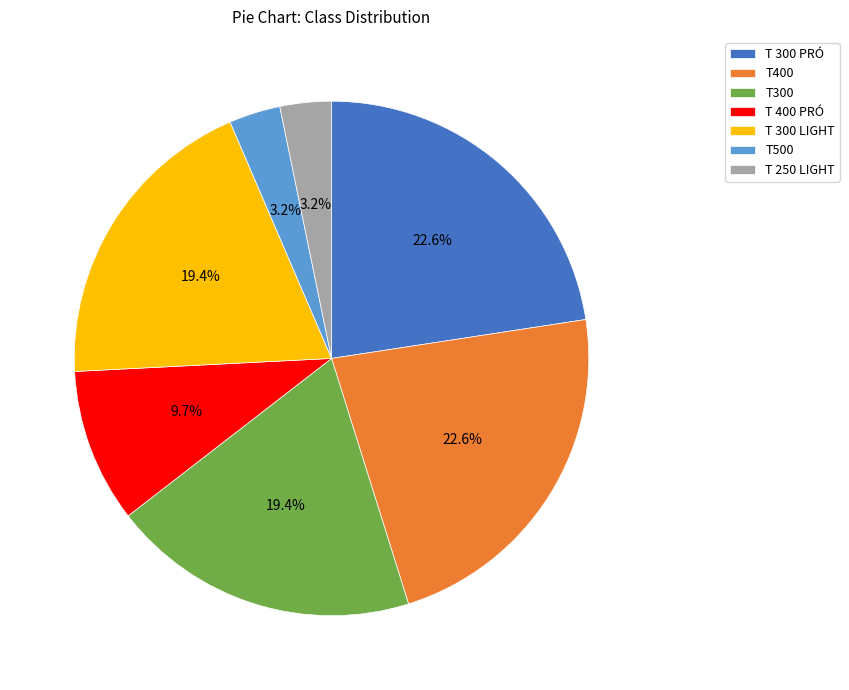

True or false: T 400 PRÓ accounts for 15% of the total.

False